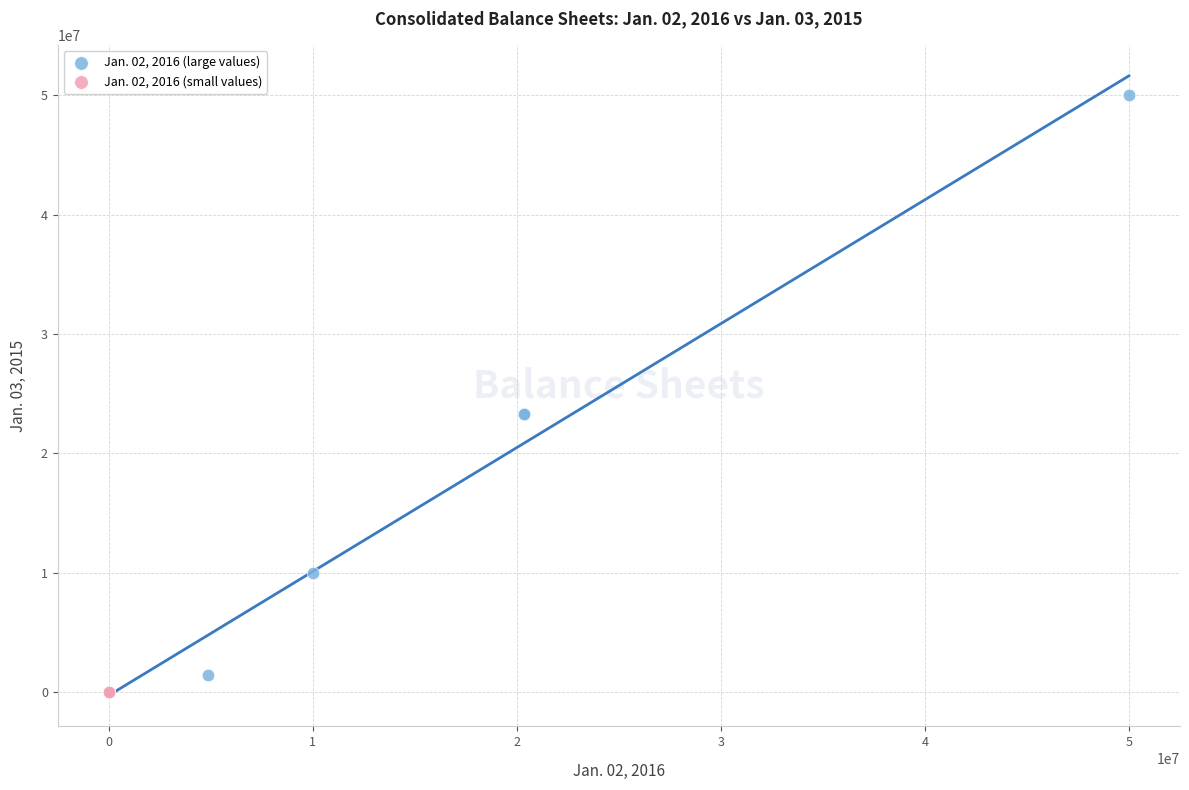

Which series contains the highest Y value?

Jan. 02, 2016 (large values)